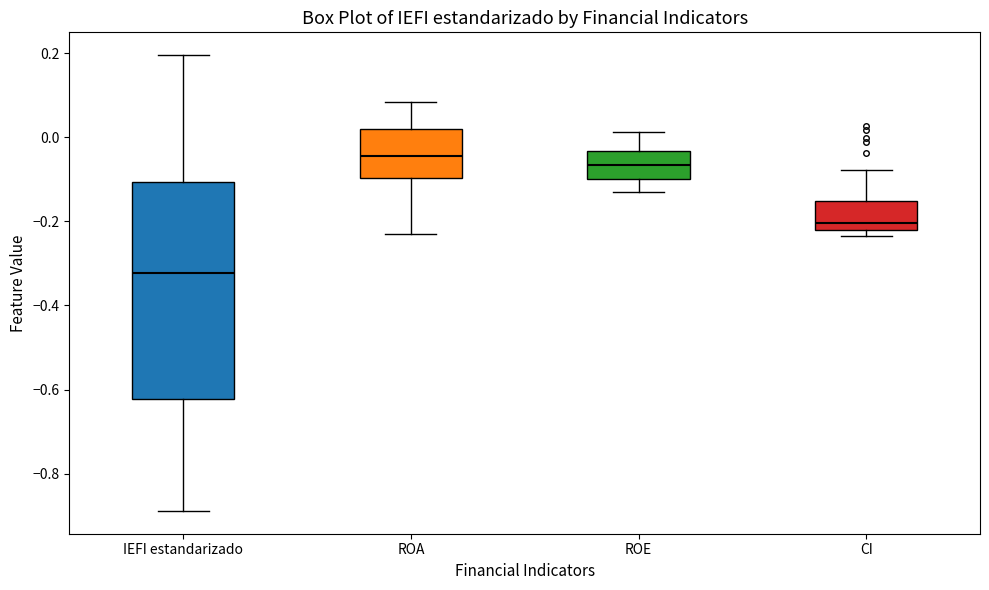

Which box is the tallest, from its lower edge to its upper edge?

IEFI estandarizado